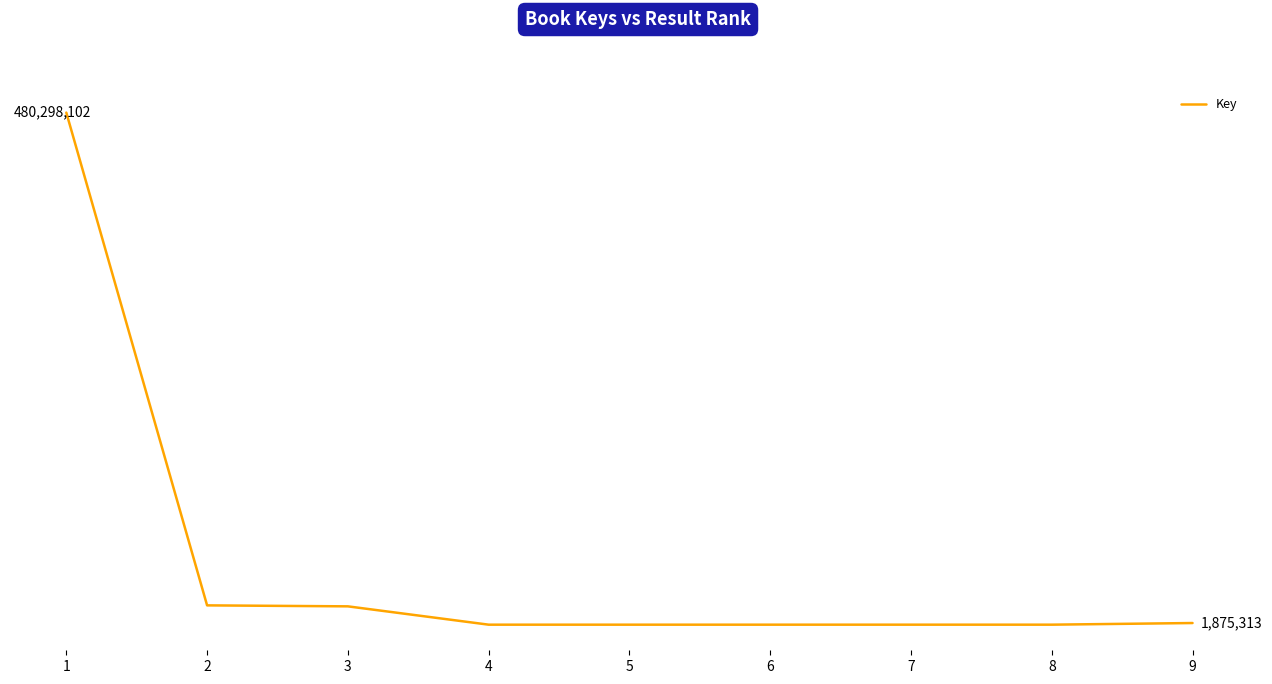

What is the difference between the second highest and minimum values?

18094367